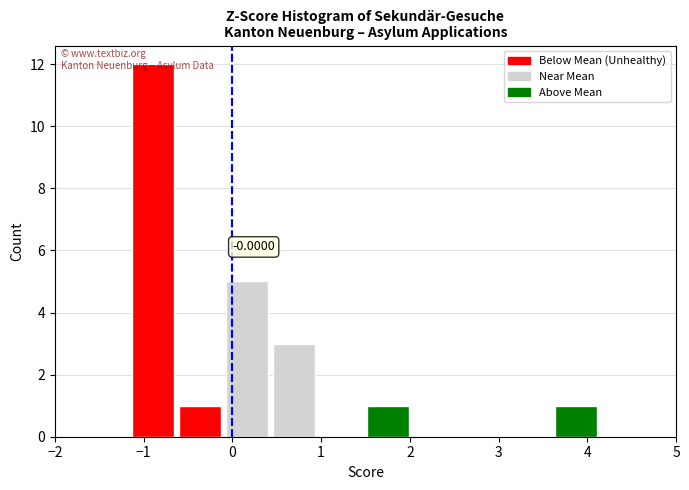

Which range on the x-axis has the tallest bar?

-1.2 to -0.6